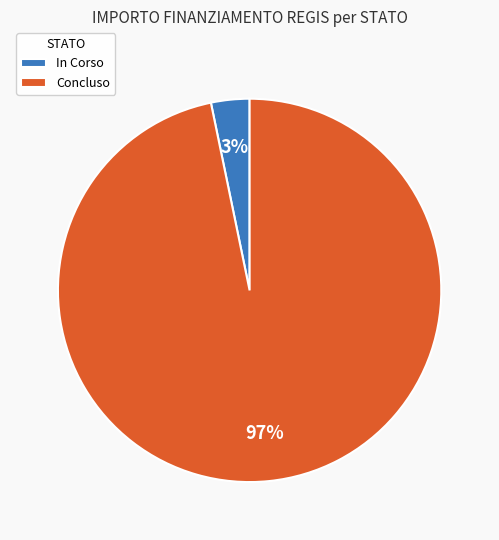

Do Concluso and In Corso together represent more than half of the pie?

Yes